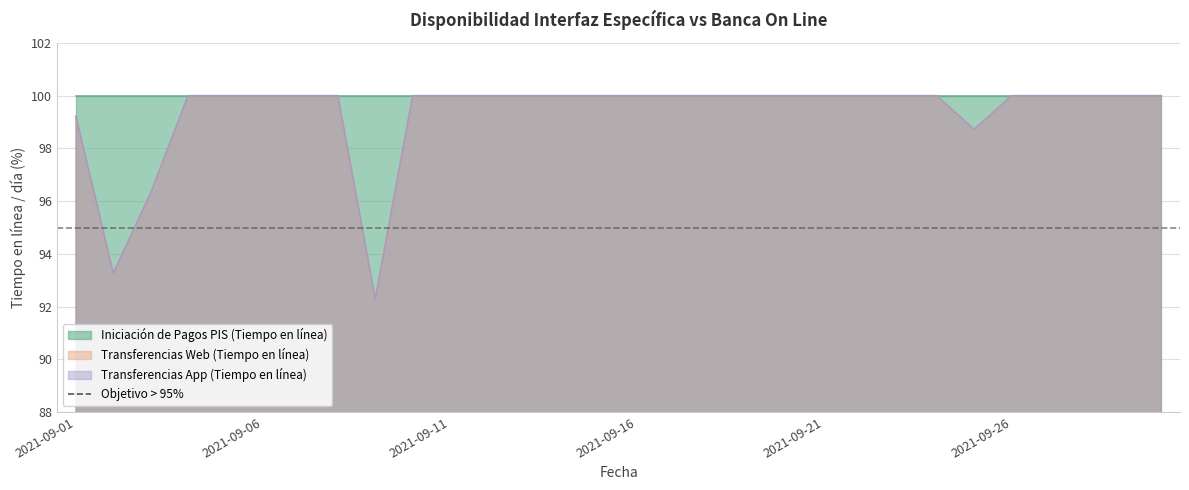

Read the Transferencias App (Tiempo en línea) value at 2021-09-16.

100.0